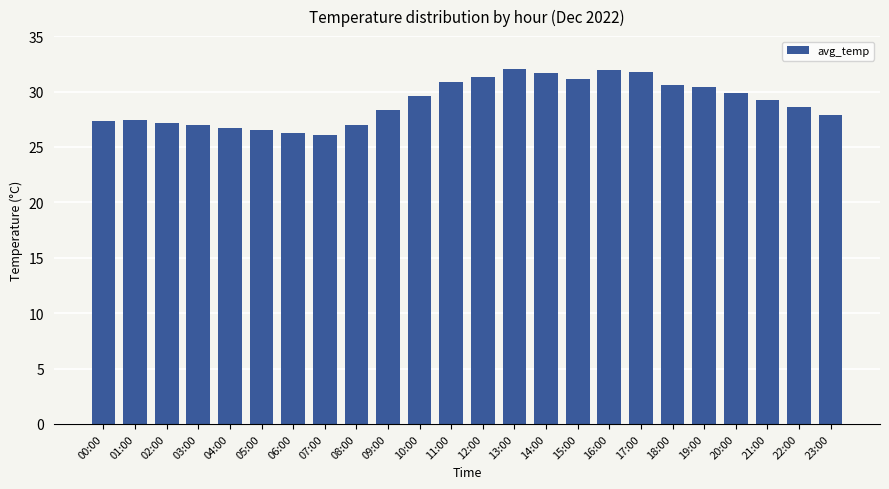

What is the value of the 19th bar from the left?

30.6